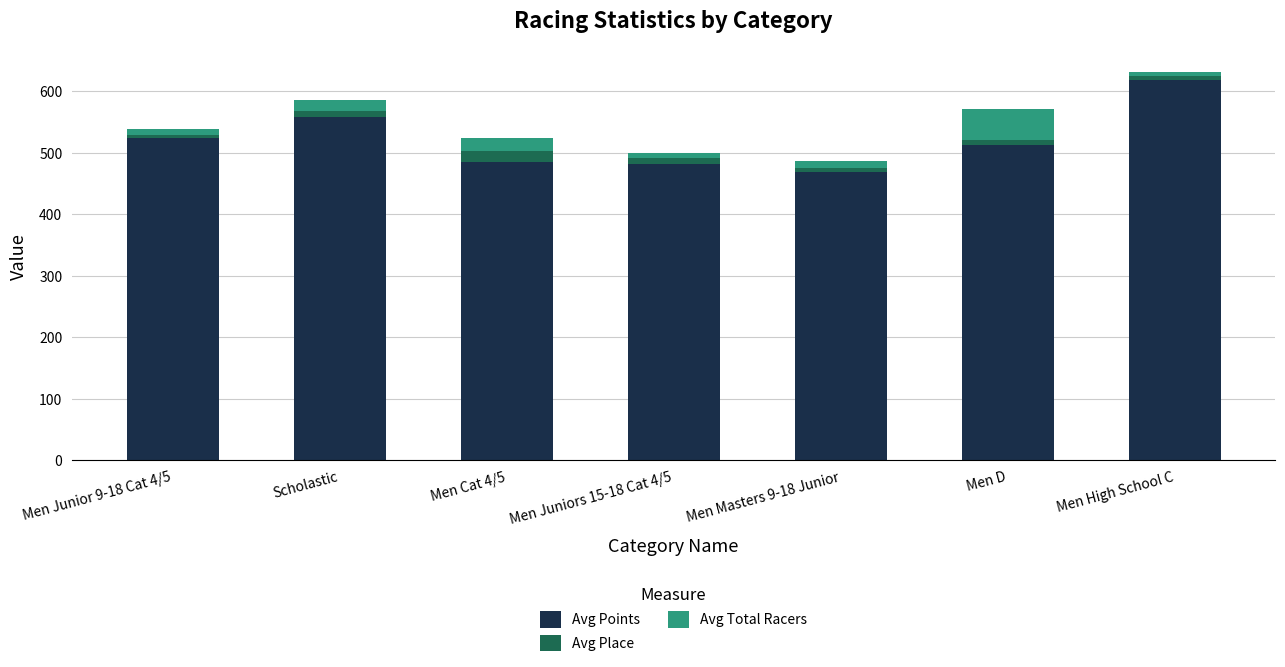

Count the number of categories in the chart.

7